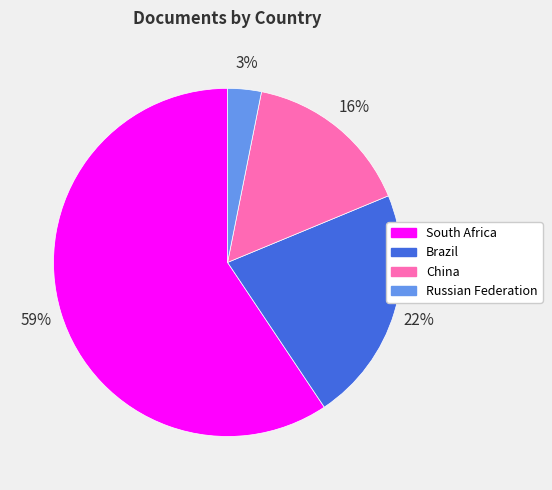

What is the smallest slice in the pie chart?

Russian Federation